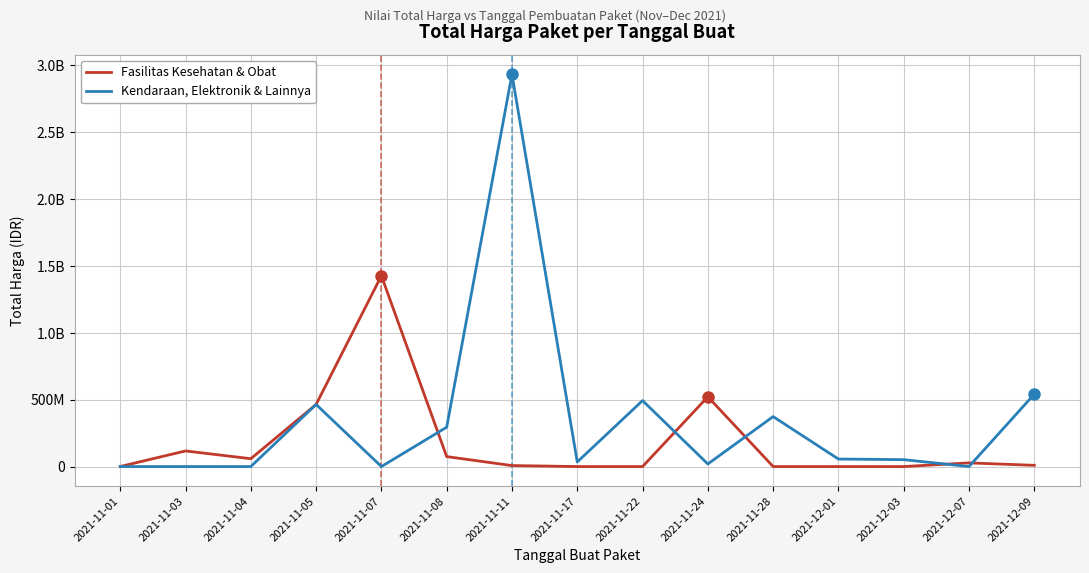

Reading right to left, list all the values displayed in this chart.

Fasilitas Kesehatan & Obat: 2021-12-09=9180000	2021-12-07=27412000	2021-12-03=0	2021-12-01=0	2021-11-28=0	2021-11-24=521459200	2021-11-22=0	2021-11-17=0	2021-11-11=7401240	2021-11-08=74423960	2021-11-07=1425867900	2021-11-05=464002100	2021-11-04=58671200	2021-11-03=116661270	2021-11-01=333600
Kendaraan, Elektronik & Lainnya: 2021-12-09=541071000	2021-12-07=0	2021-12-03=51601000	2021-12-01=56152800	2021-11-28=373404000	2021-11-24=19175000	2021-11-22=493000000	2021-11-17=34292000	2021-11-11=2931562000	2021-11-08=294140000	2021-11-07=0	2021-11-05=464002100	2021-11-04=0	2021-11-03=0	2021-11-01=0